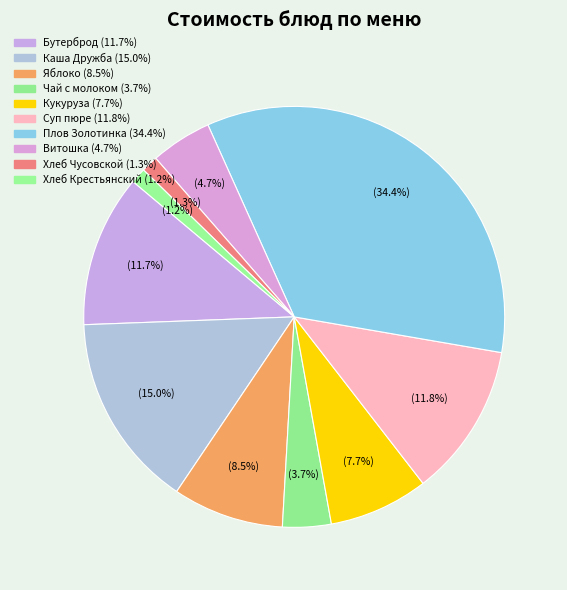

Rank the categories by value from lowest to highest.

Хлеб Крестьянский витаминизированный, Хлеб Чусовской обогощенный йодом, Чай с молоком, Напиток с витаминами Витошка, Кукуруза консервированная, Яблоко, Бутерброд Школьный на батоне, Суп пюре из овощей с филе кур, гренками., Каша Дружба молочная с маслом, Плов Золотинка